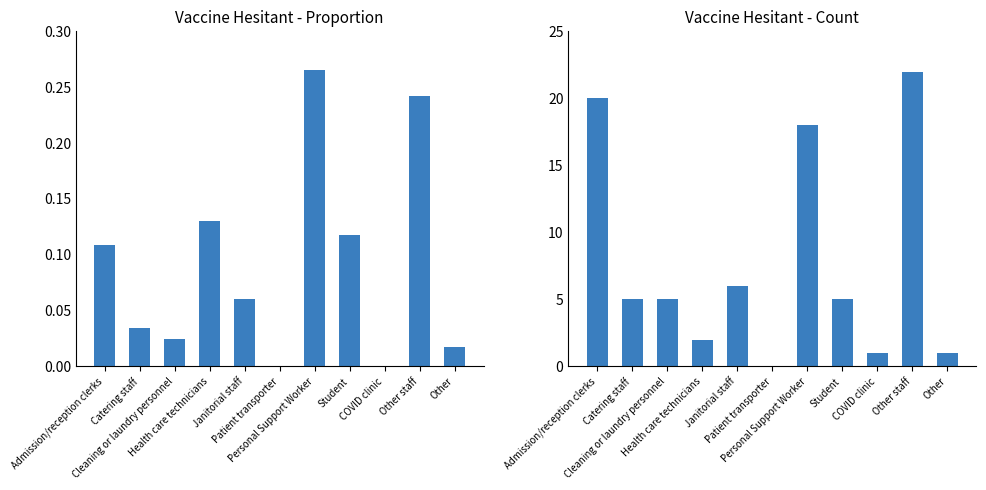

Which series has the largest range (max minus min)?

Count